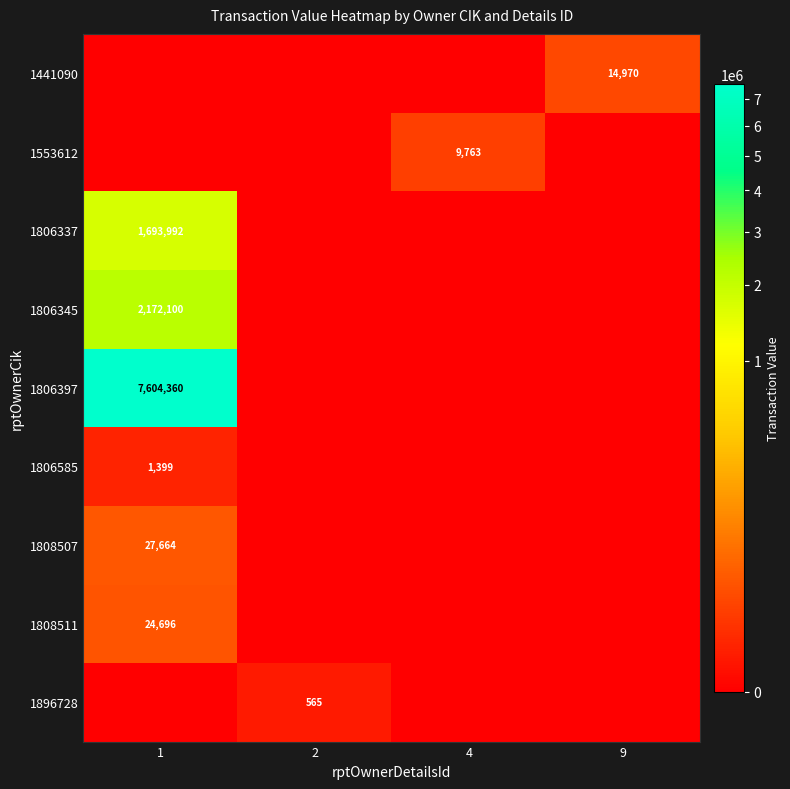

Is it true that 1806345 equals 2172100 at 1?

True